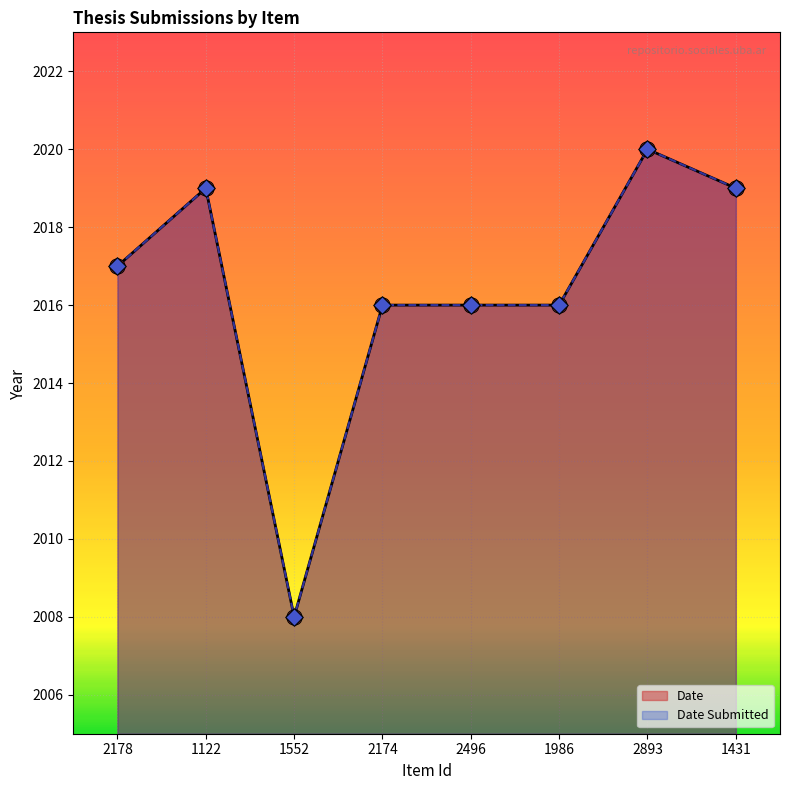

At which category is the sum across all series the highest?

2893